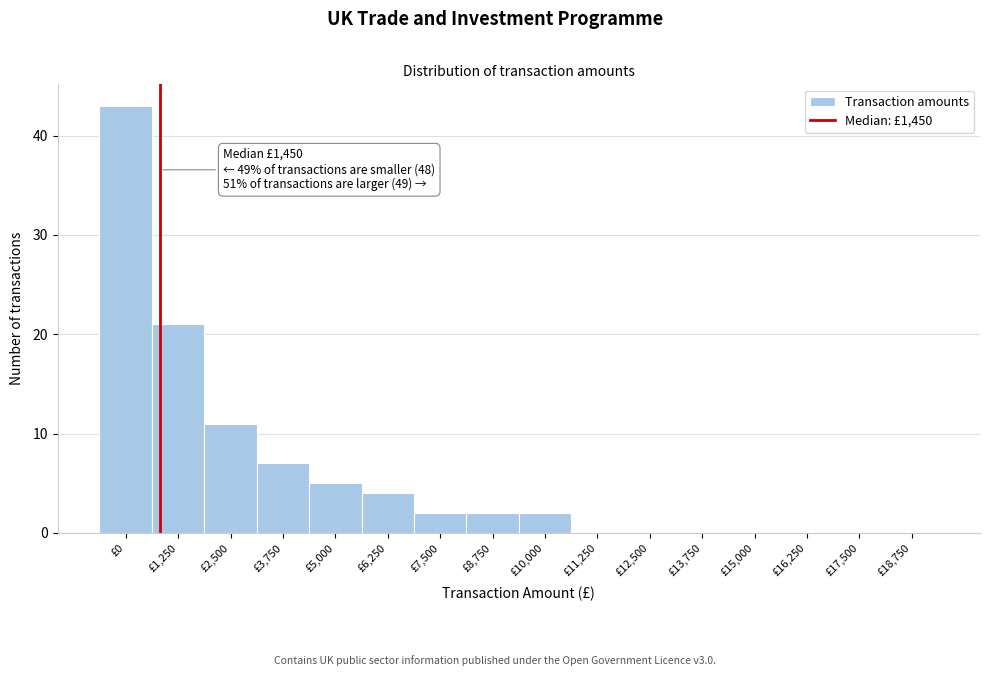

Reading right to left, list all the values displayed in this chart.

£18,750=0	£17,500=0	£16,250=0	£15,000=0	£13,750=0	£12,500=0	£11,250=0	£10,000=2	£8,750=2	£7,500=2	£6,250=4	£5,000=5	£3,750=7	£2,500=11	£1,250=21	£0=43